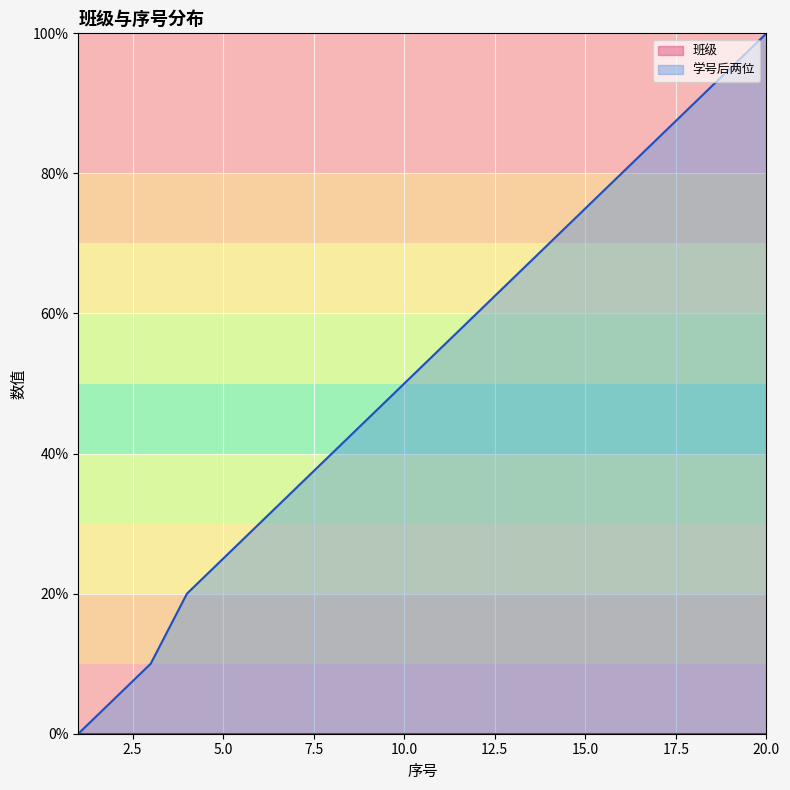

Rank the categories by value from lowest to highest.

1, 2, 3, 4, 5, 6, 7, 8, 9, 10, 11, 12, 13, 14, 15, 16, 17, 18, 19, 20